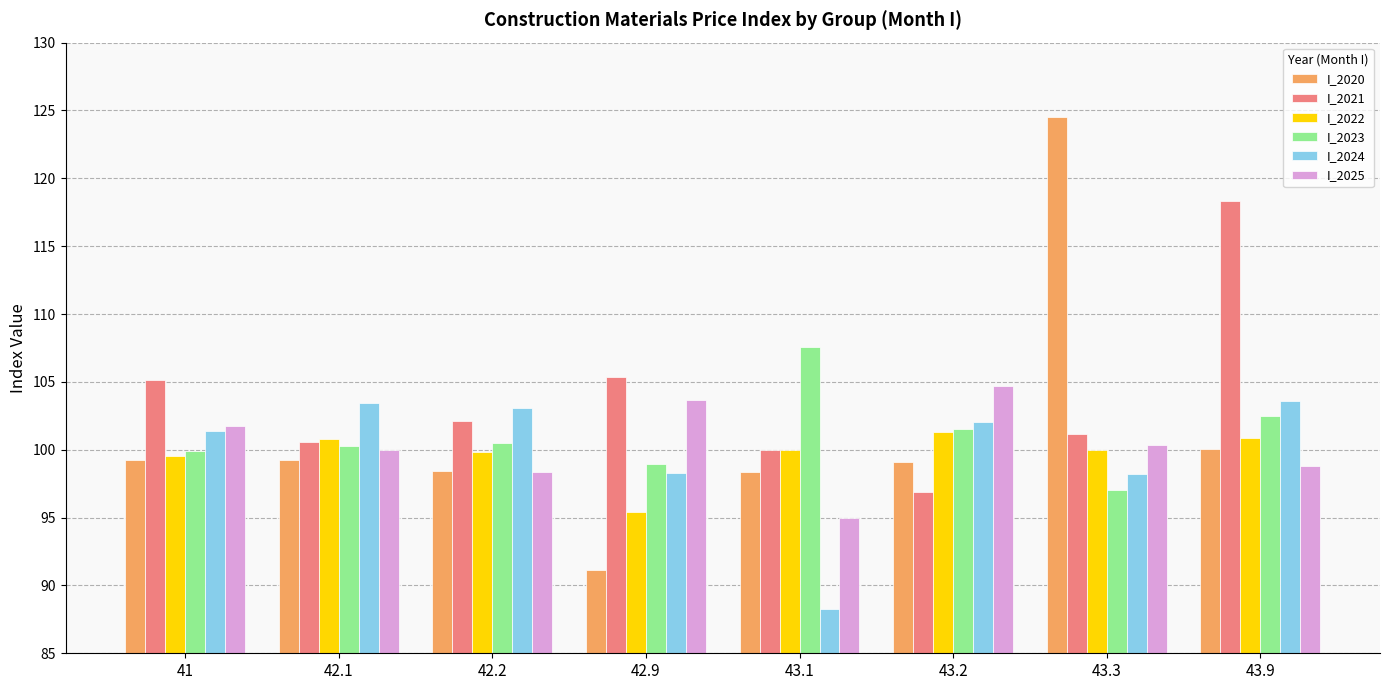

What is the total value across all series at 43.2?

605.5